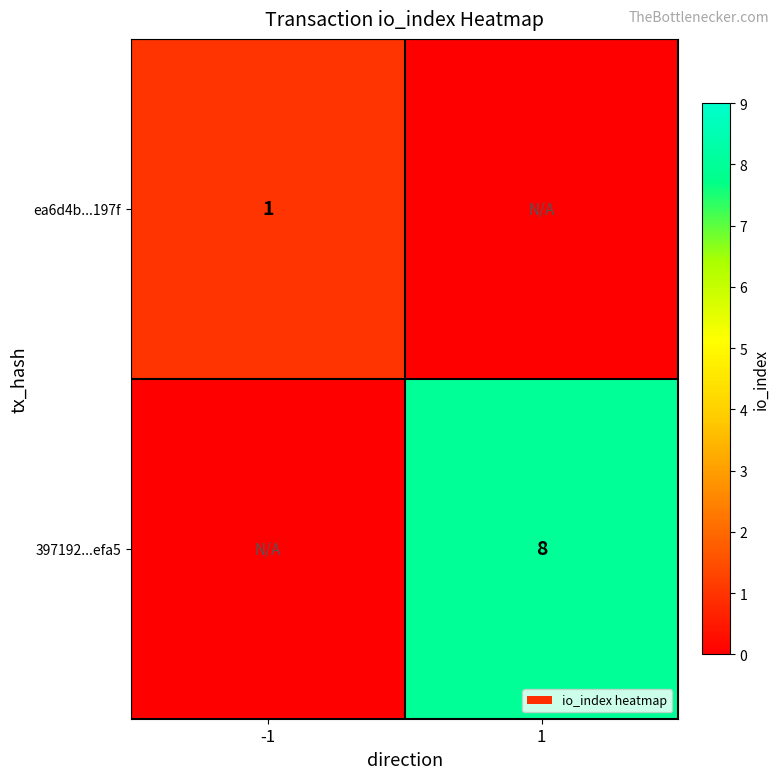

The value of ea6d4b...197f at -1 is 1. True or false?

True